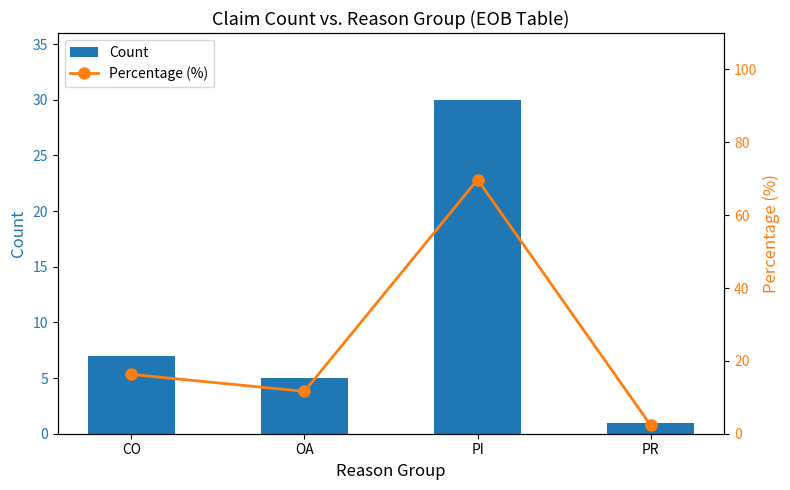

Which series has the largest total across all categories?

Percentage (%)